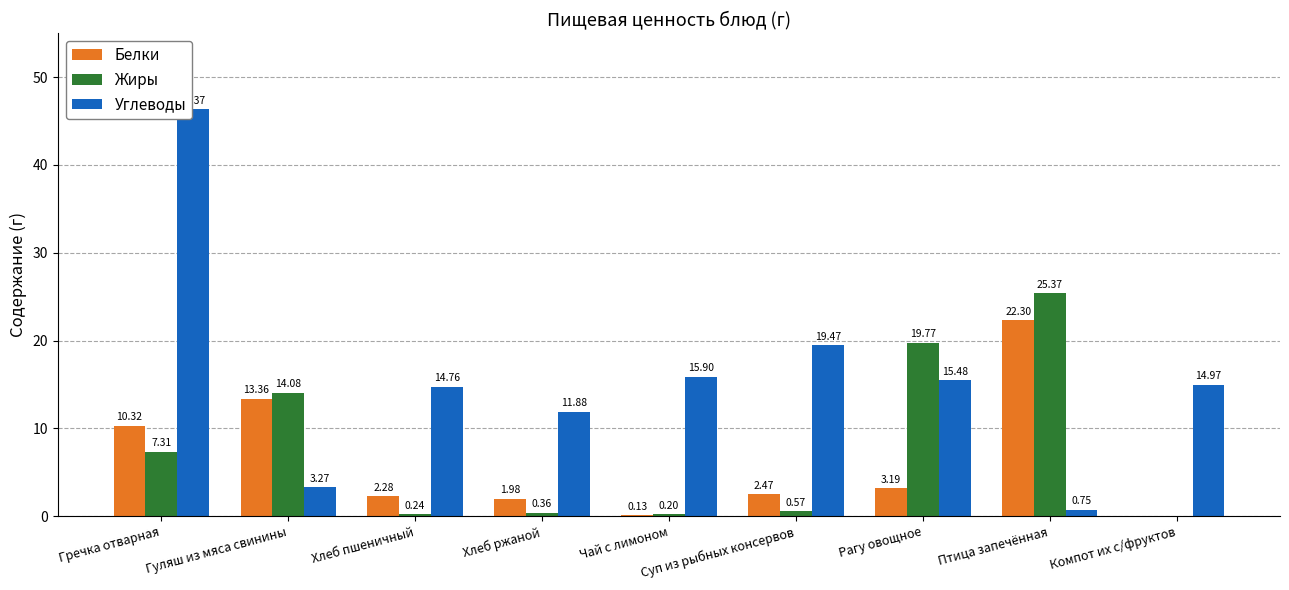

What is the highest value of the Углеводы series?

46.4